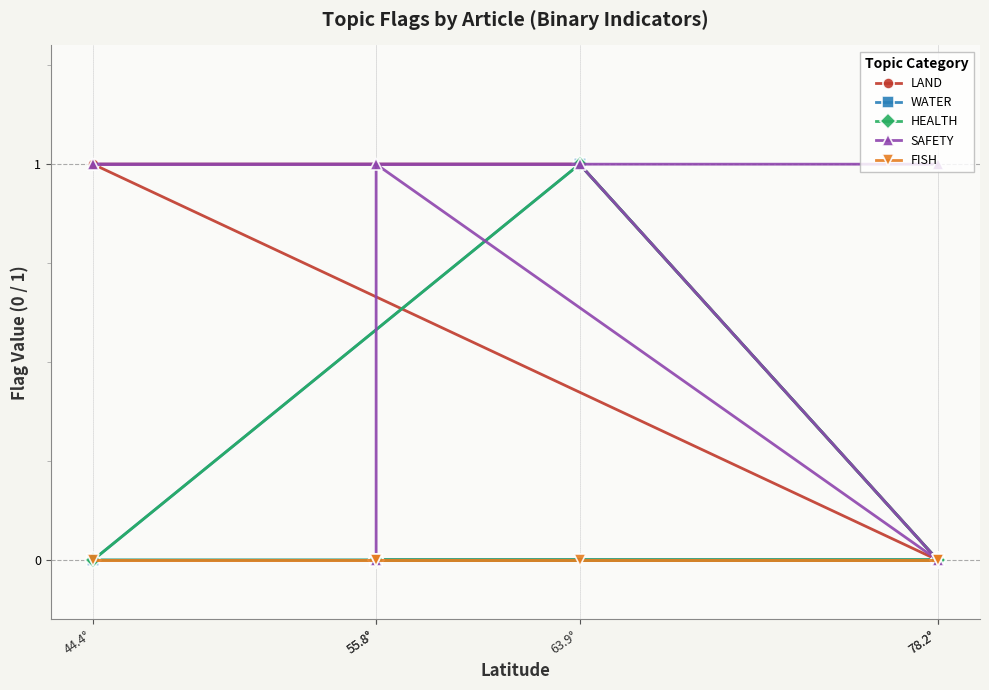

How many lines are shown in the chart?

5